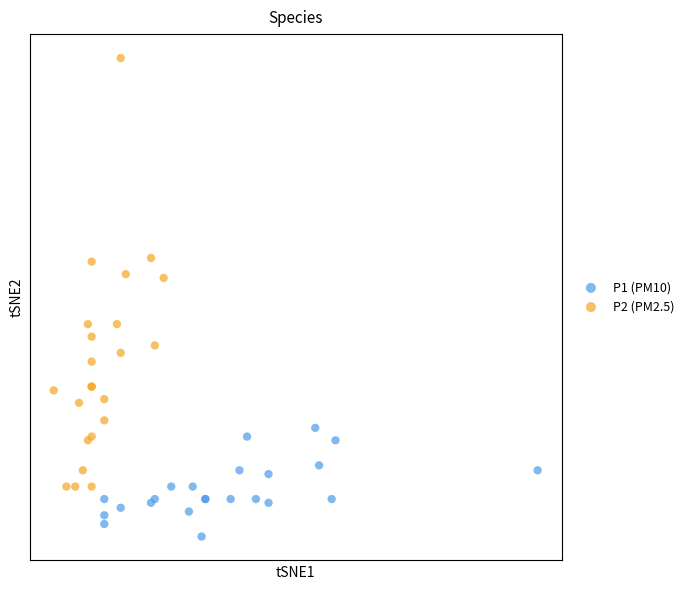

Which series contains the lowest Y value?

P1 (PM10)